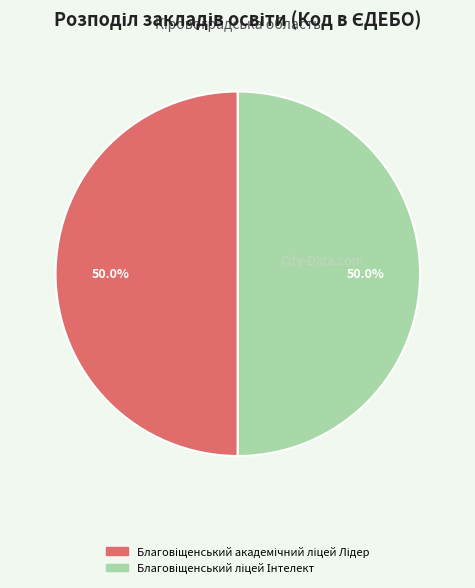

Combined, what portion of the pie is Благовіщенський ліцей Інтелект and Благовіщенський академічний ліцей Лідер?

100.0%